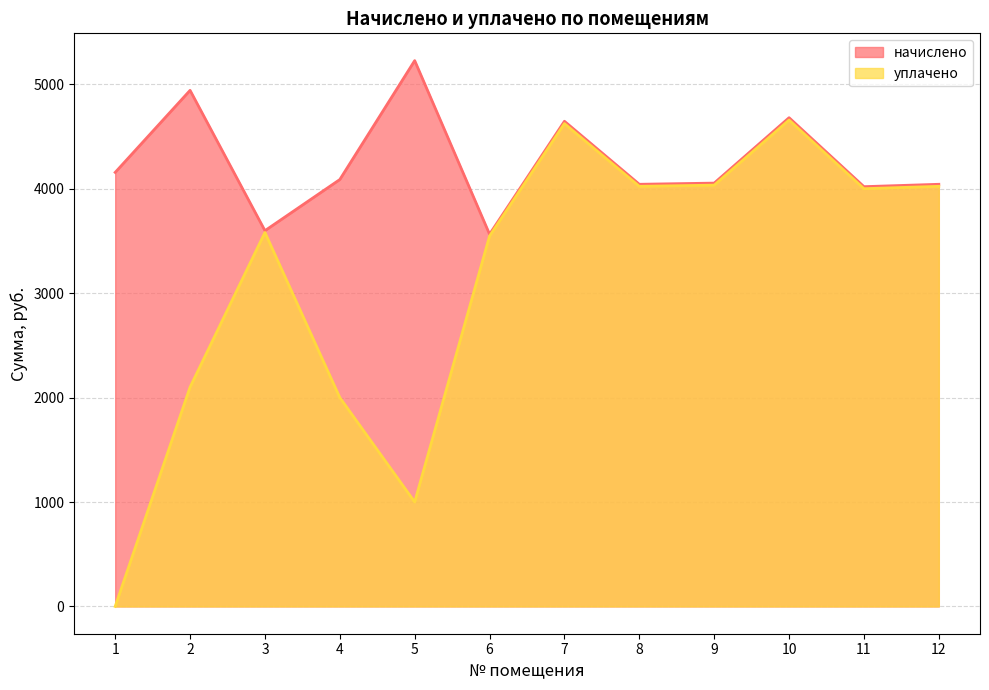

Which series has the widest spread of values?

уплачено